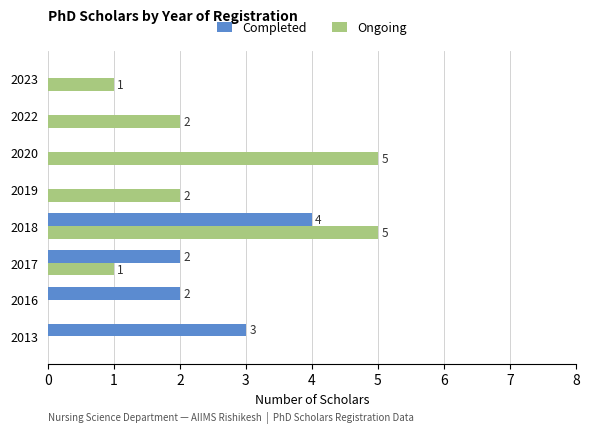

True or false: Completed has a value of 0 at 2019.

True